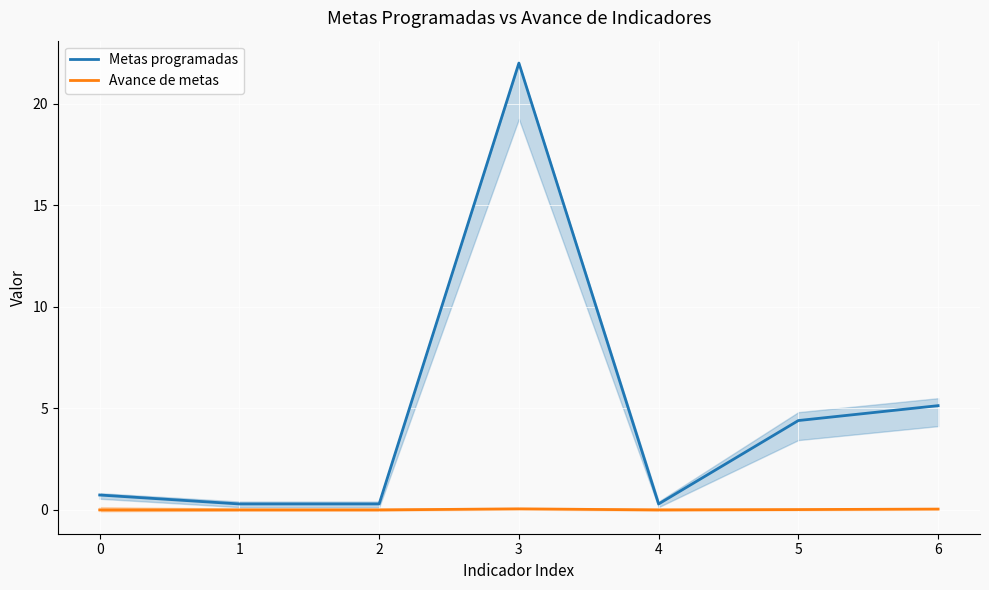

What is the total value across all series at 1?

0.3